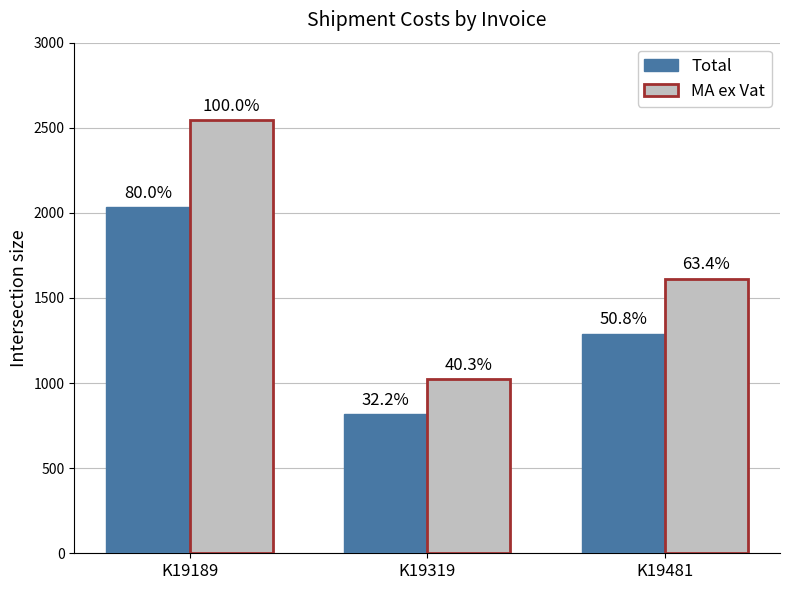

What are all the series names shown in the legend?

Total, MA ex Vat